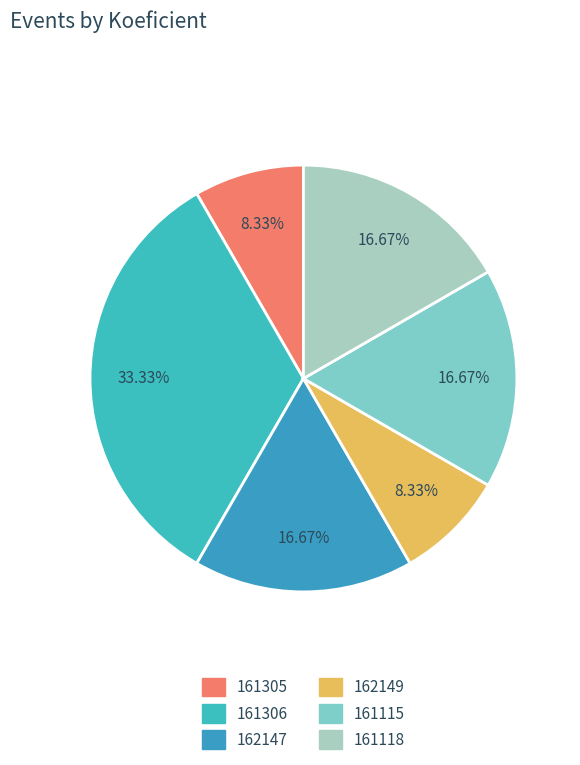

Approximately how many times larger is the value at 161118 compared to 161115?

1.0